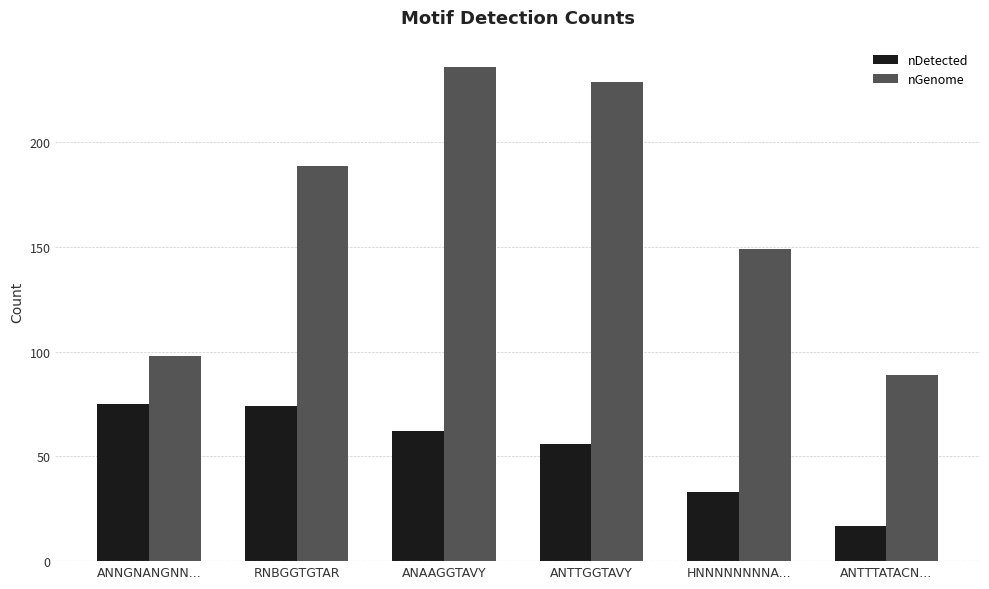

What are all the series names shown in the legend?

nDetected, nGenome